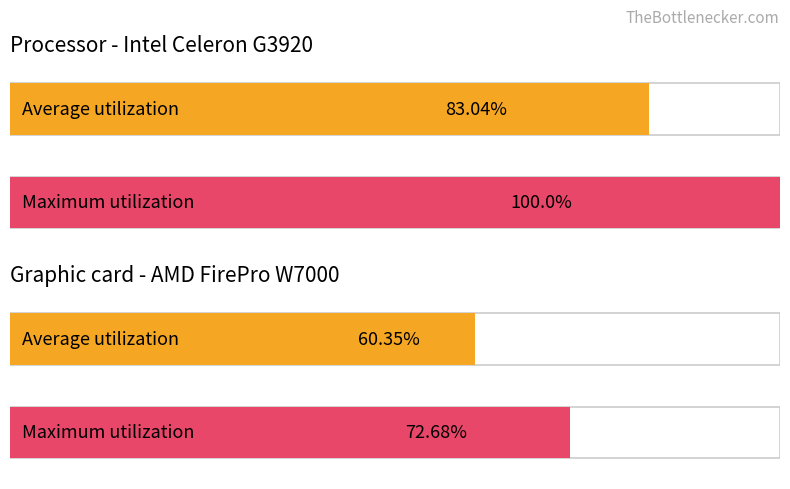

True or false: Maximum utilization has a value of 98.9 at обл. Ловеч.

False